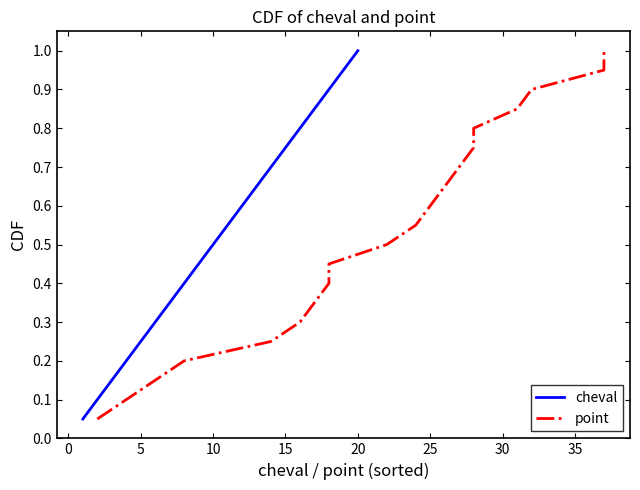

True or false: cheval has more than 1 interior local peaks.

False